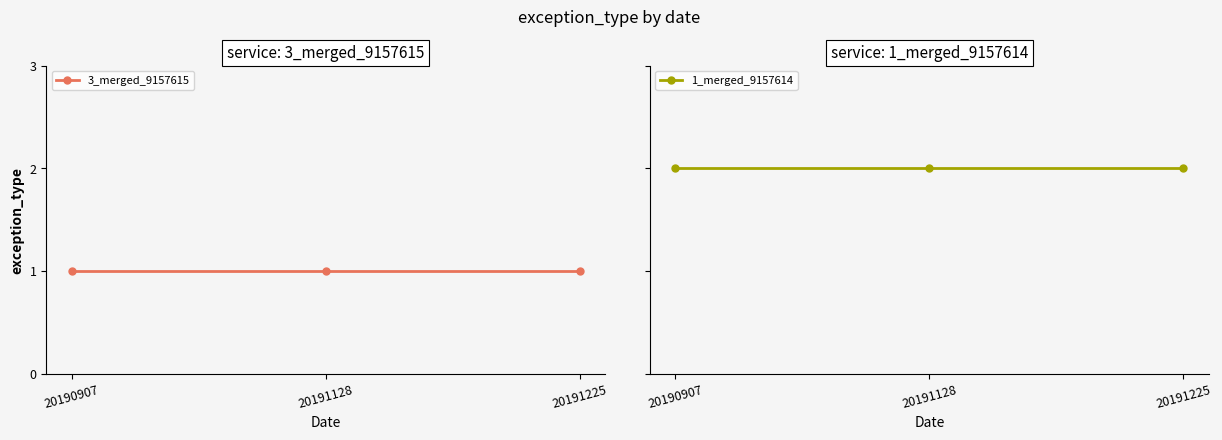

What is the value of the 1_merged_9157614 point at the 3rd from the left?

2